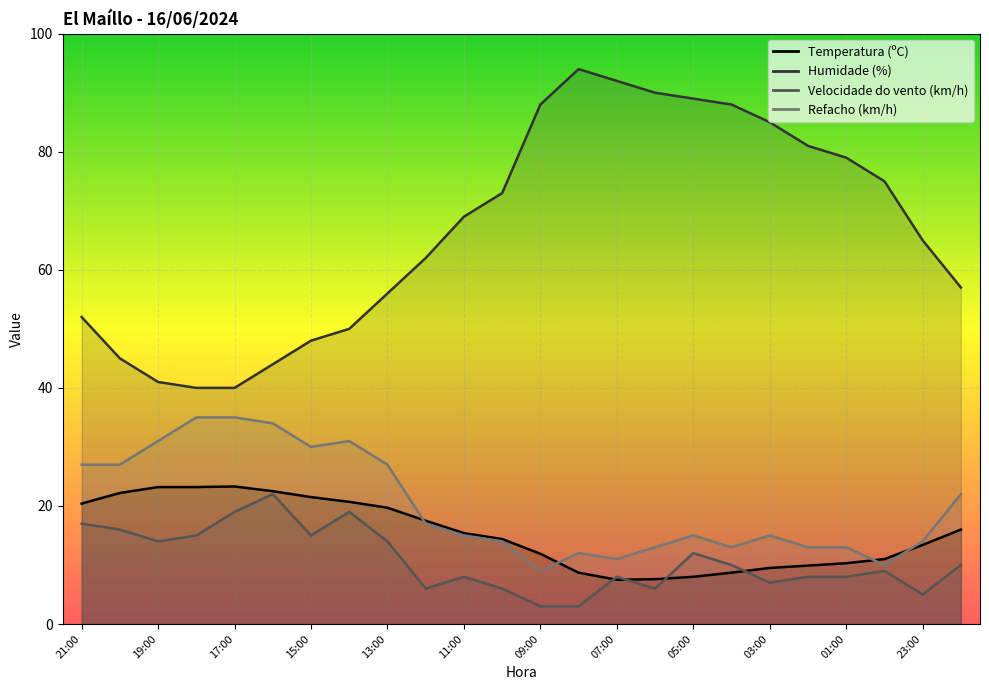

What is the sum of the Velocidade do vento (km/h) values at 01:00 and 00:00?

17.0